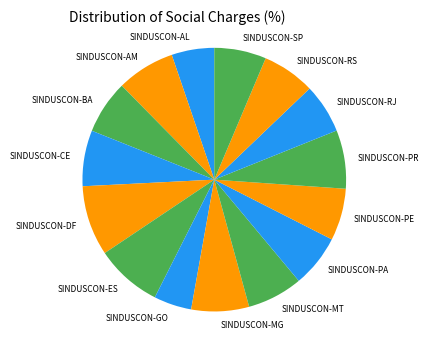

Is the sum of SINDUSCON-AL and SINDUSCON-GO greater than half?

No